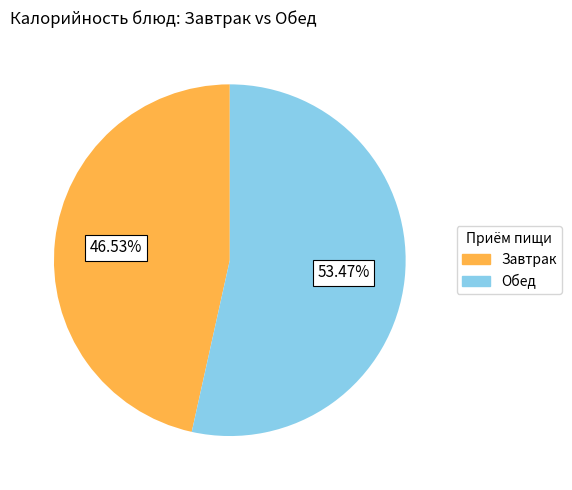

Is there any slice that represents more than half of the pie?

Yes